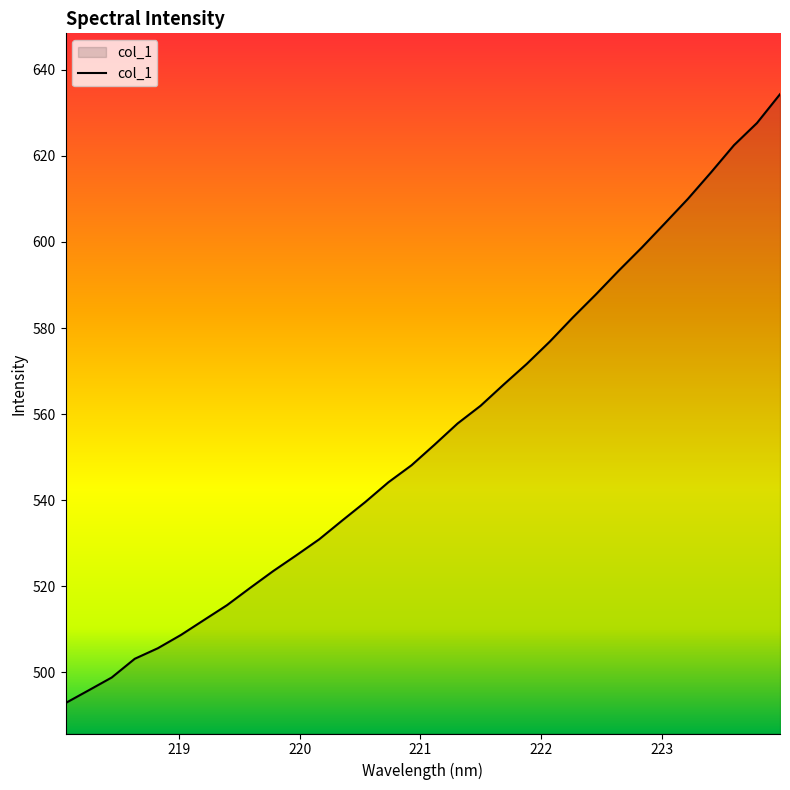

What is the greatest value displayed?

634.4